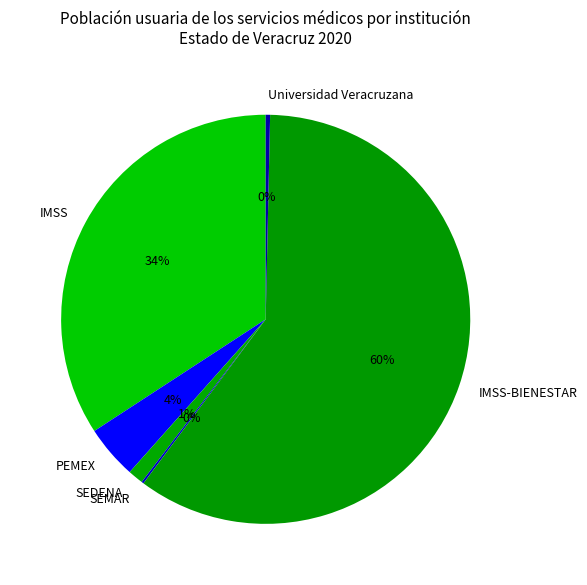

Is the sum of IMSS-BIENESTAR and IMSS greater than half?

Yes